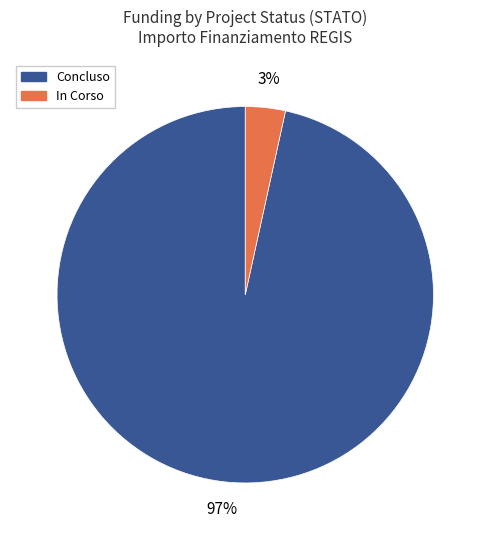

To the nearest percent, what is the average slice percentage?

50%